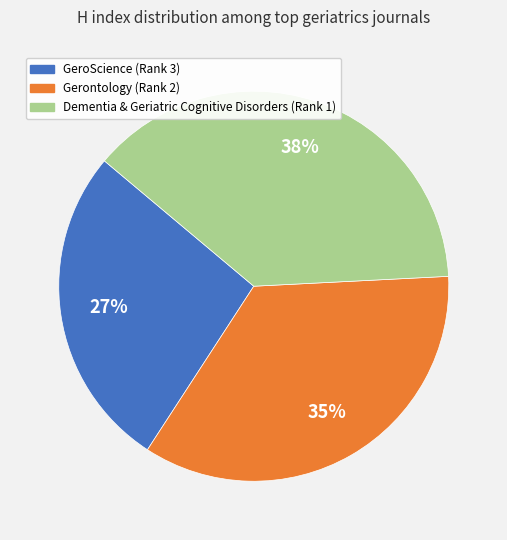

To the nearest percent, what is the difference between the largest and smallest slice percentages?

11%